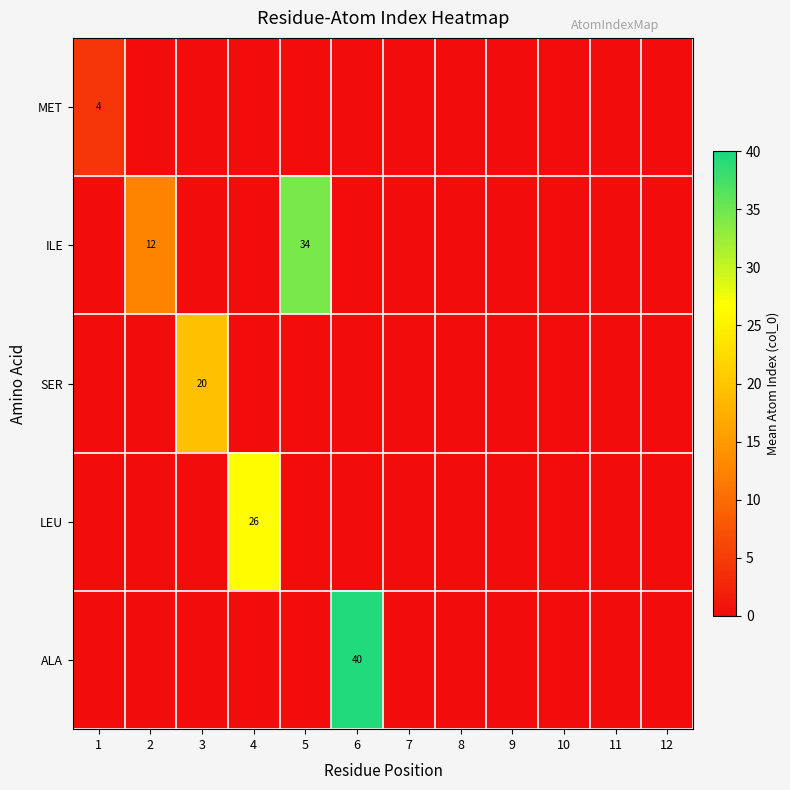

Is it true that ILE equals 12 at 2?

True